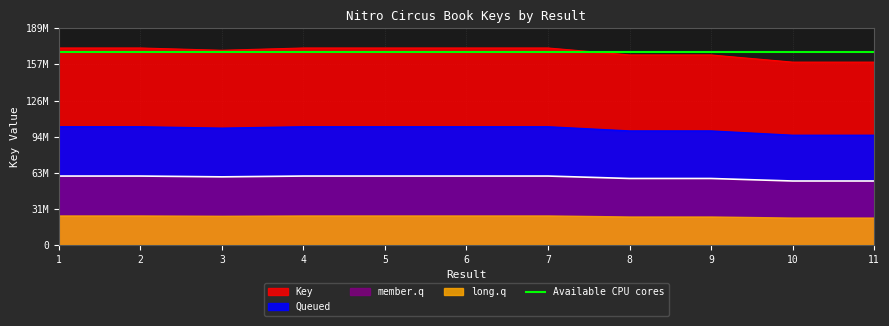

Reading left to right, extract all data points from this chart.

1=172035081	2=172035322	3=170030734	4=172031000	5=172030700	6=172031440	7=172032779	8=165962990	9=165957427	10=159688816	11=159688723